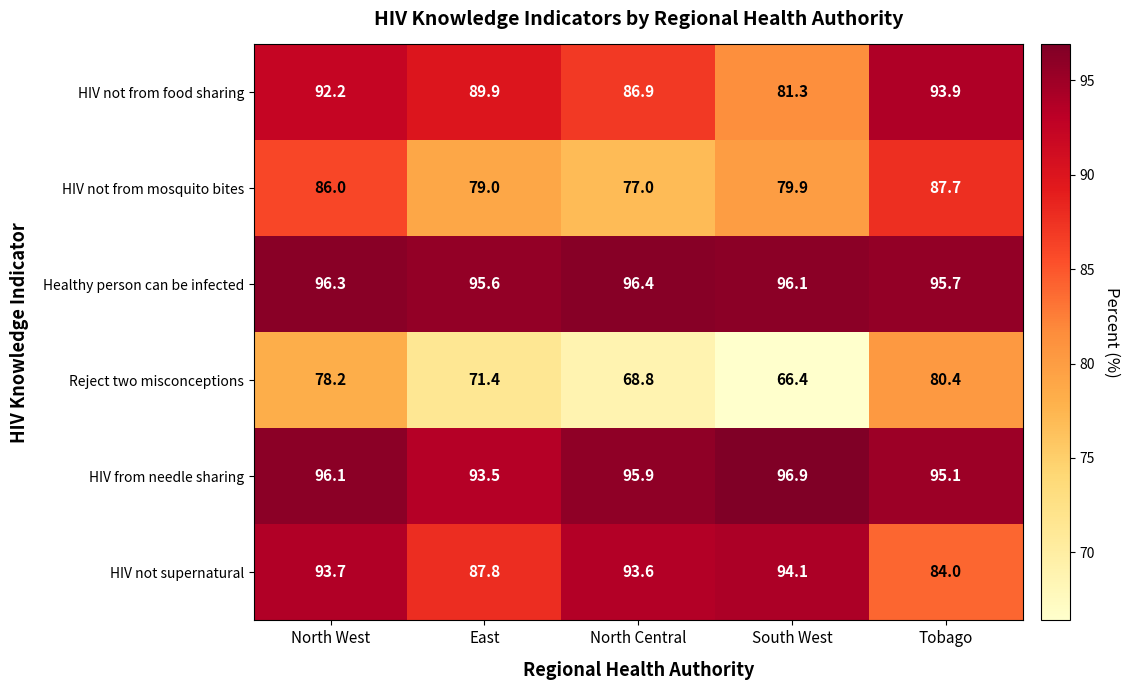

What is the sum of all Reject two misconceptions values?

365.2